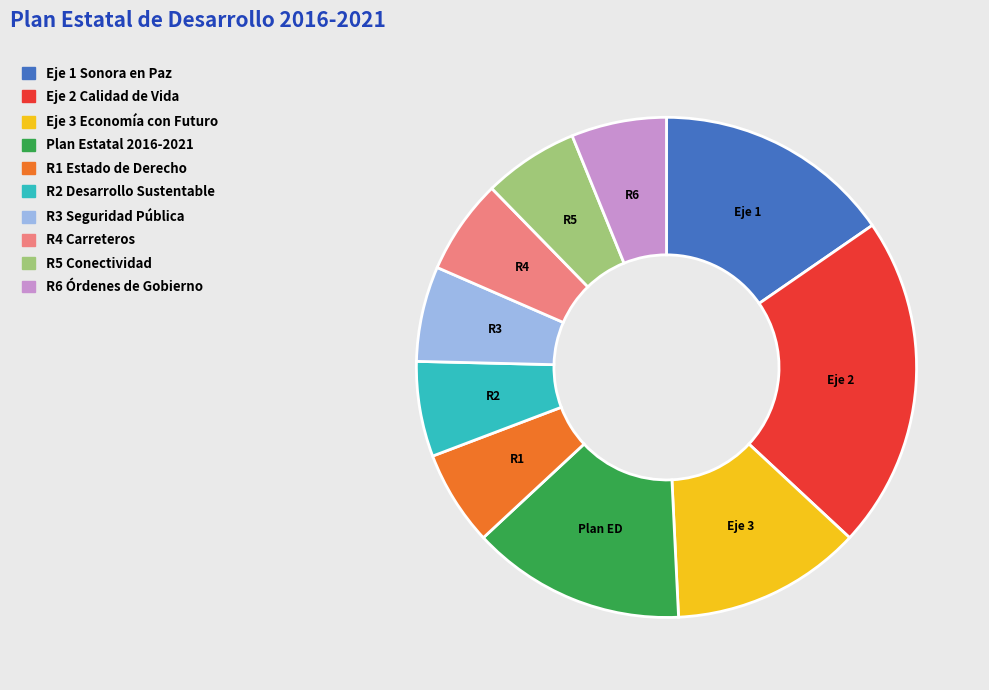

Is there a majority slice in this chart?

No